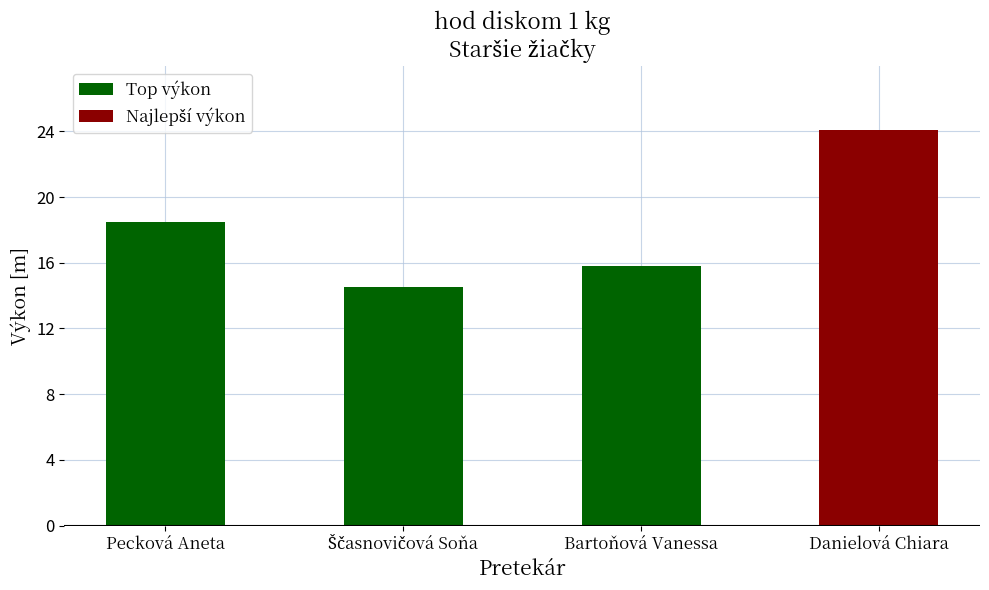

True or false: the data shows 15.8 at Bartoňová Vanessa.

True